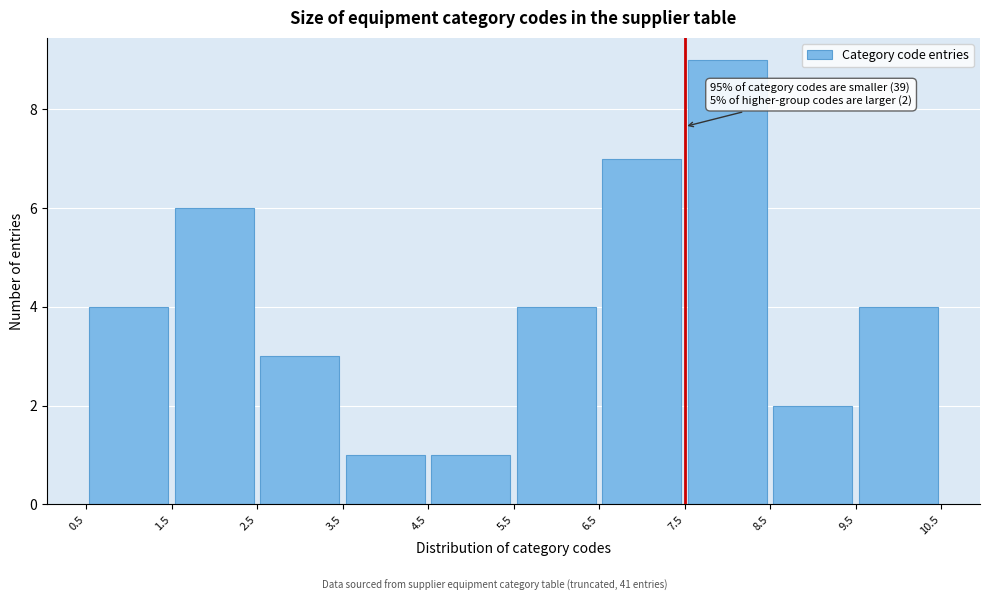

Over which range of the x-axis is the bar tallest?

7.5 to 8.5